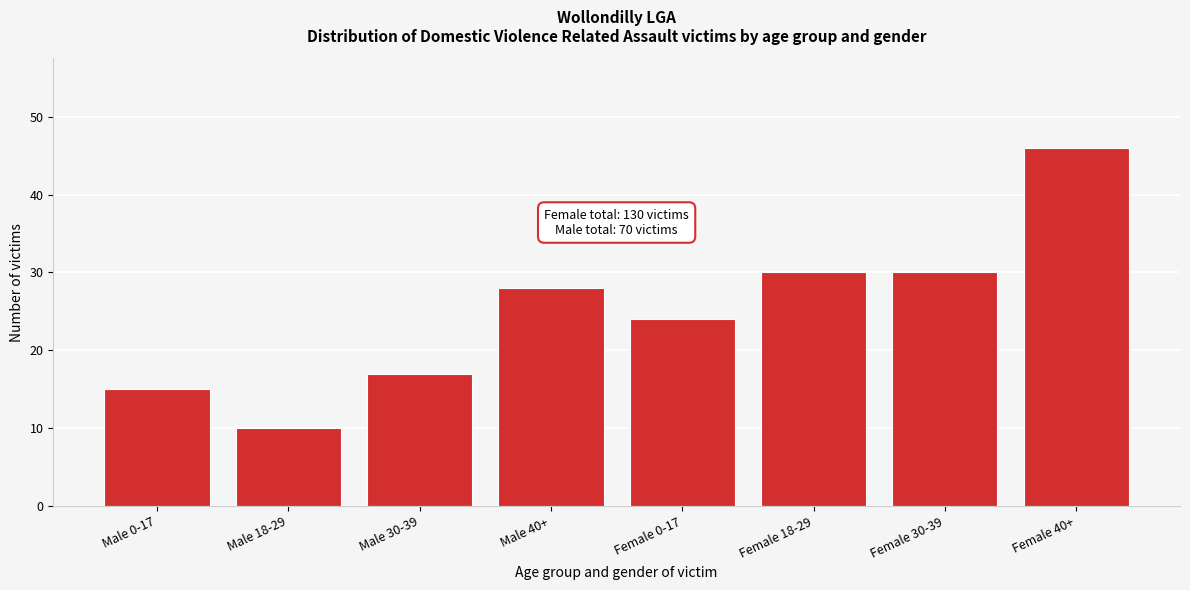

Reading right to left, transcribe all the data shown in this chart.

Female 40+=46	Female 30-39=30	Female 18-29=30	Female 0-17=24	Male 40+=28	Male 30-39=17	Male 18-29=10	Male 0-17=15